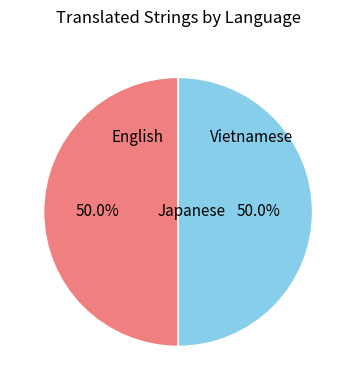

What percentage do English and Japanese together represent?

100.0%